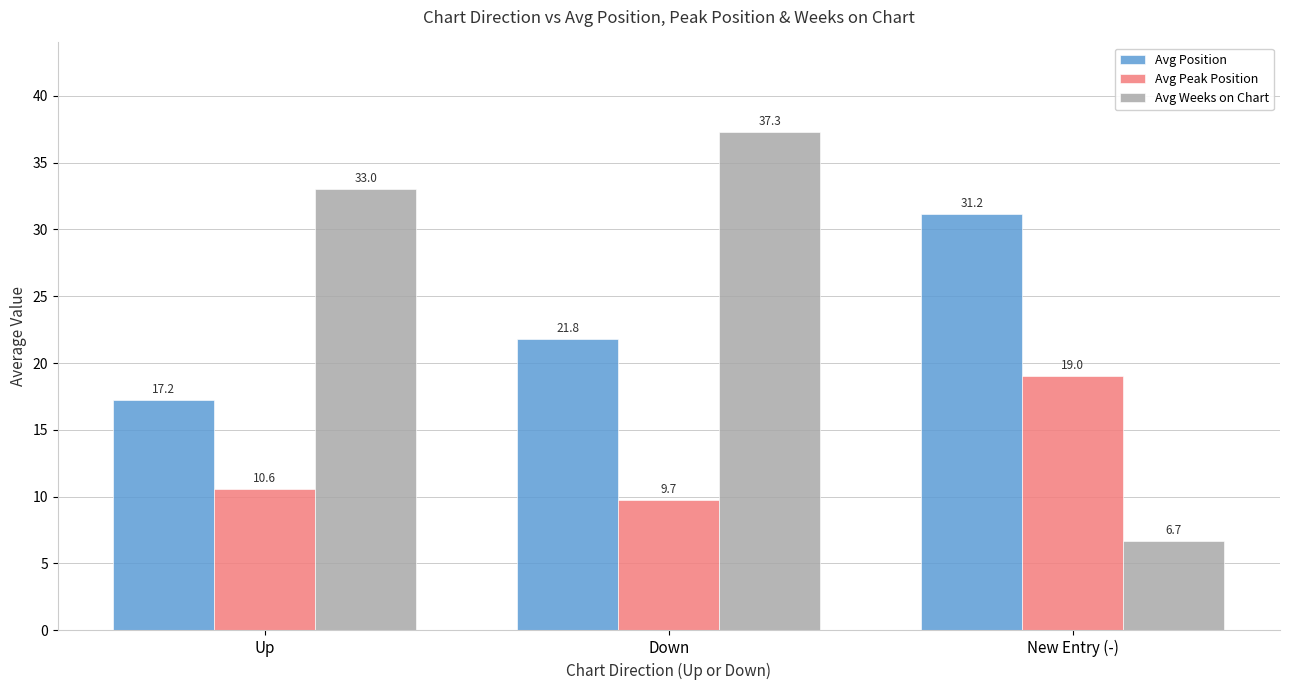

The Avg Peak Position series shows 2.2 at Down. True or false?

False